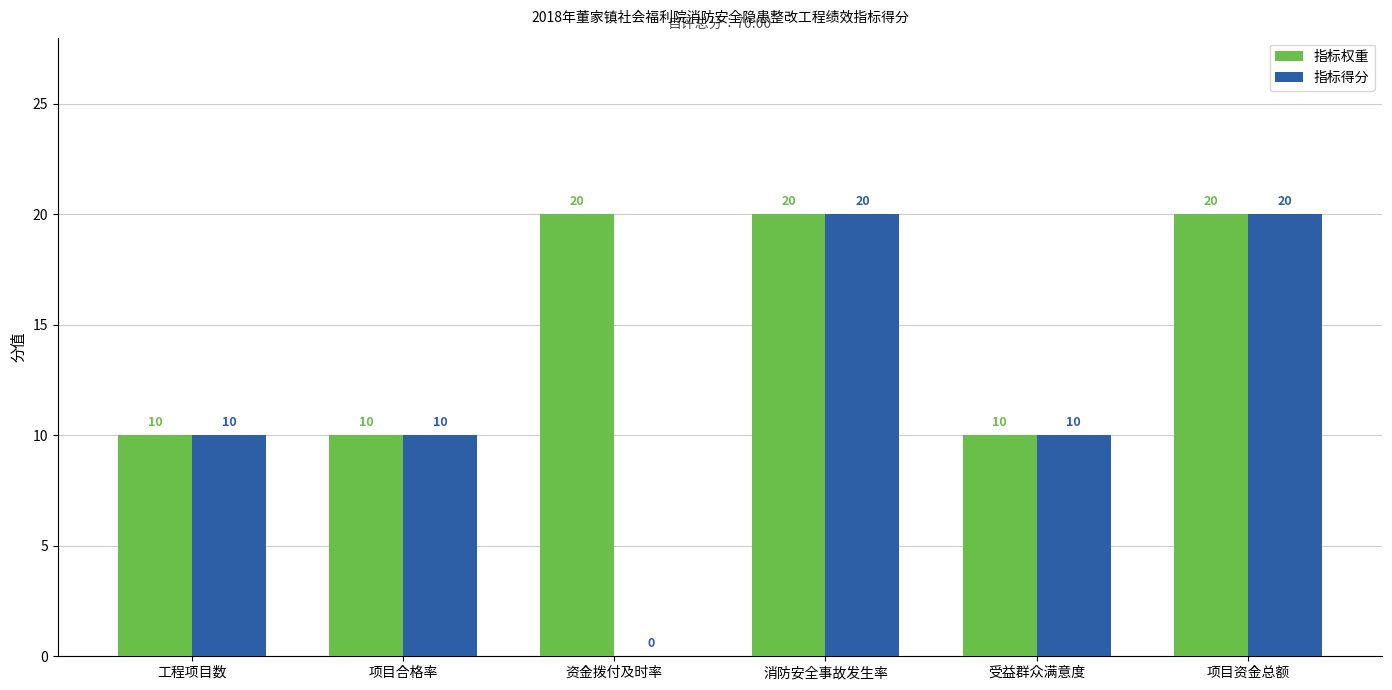

True or false: 指标得分 has a value of 10 at 工程项目数.

True